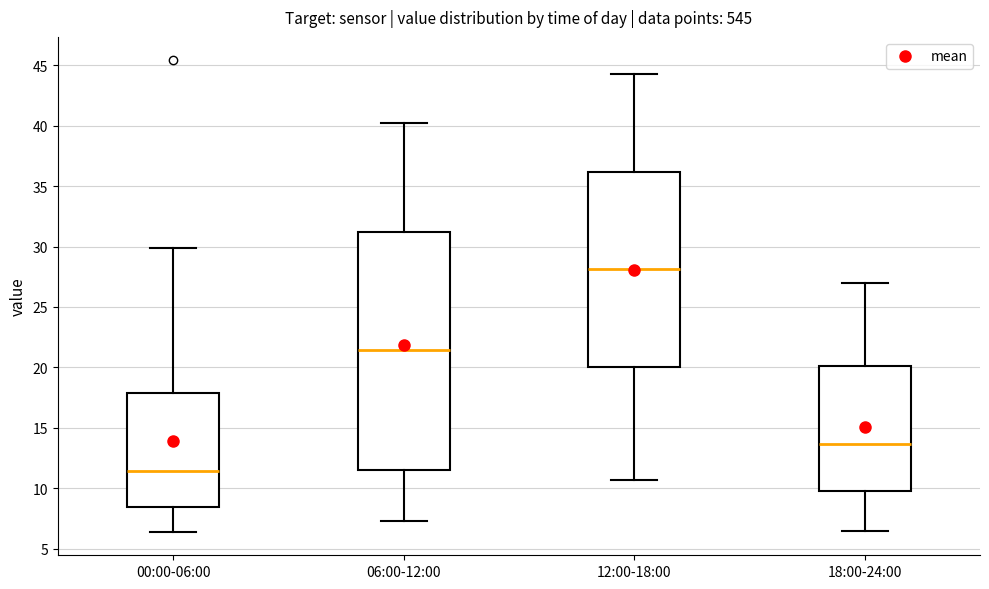

Reading left to right, transcribe this box plot: for each box, give where its median line is, the range the box spans, and where its two whiskers end, as read against the y-axis. The values are not printed on the chart, so give them approximately, as read against the axis.

00:00-06:00: median 11.5, box 8.5 to 18.0, whiskers 6.5 to 30.0
06:00-12:00: median 21.5, box 11.5 to 31.0, whiskers 7.5 to 40.0
12:00-18:00: median 28.0, box 20.0 to 36.0, whiskers 10.5 to 44.5
18:00-24:00: median 13.5, box 10.0 to 20.0, whiskers 6.5 to 27.0